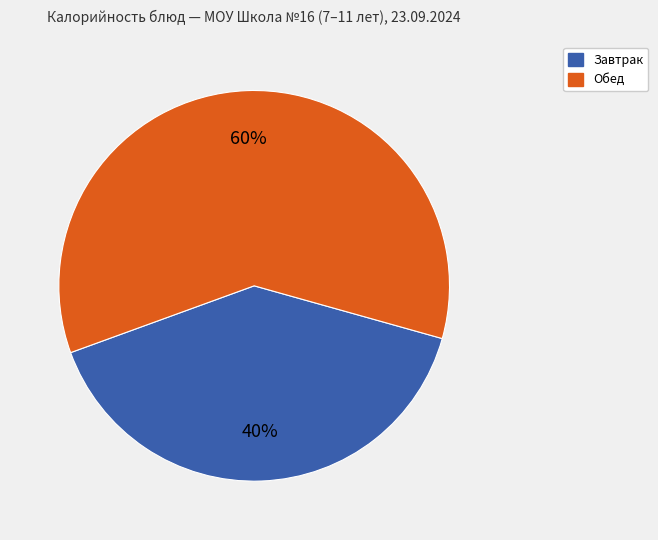

Is there any slice that represents more than half of the pie?

Yes